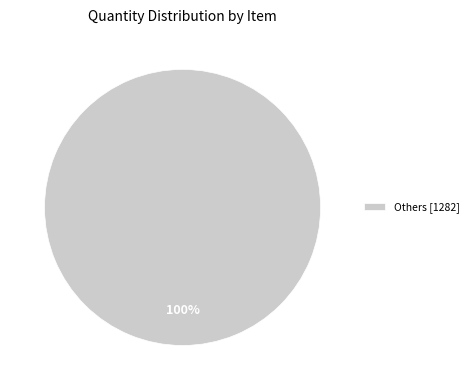

Rank the categories by value from lowest to highest.

Others [1282]